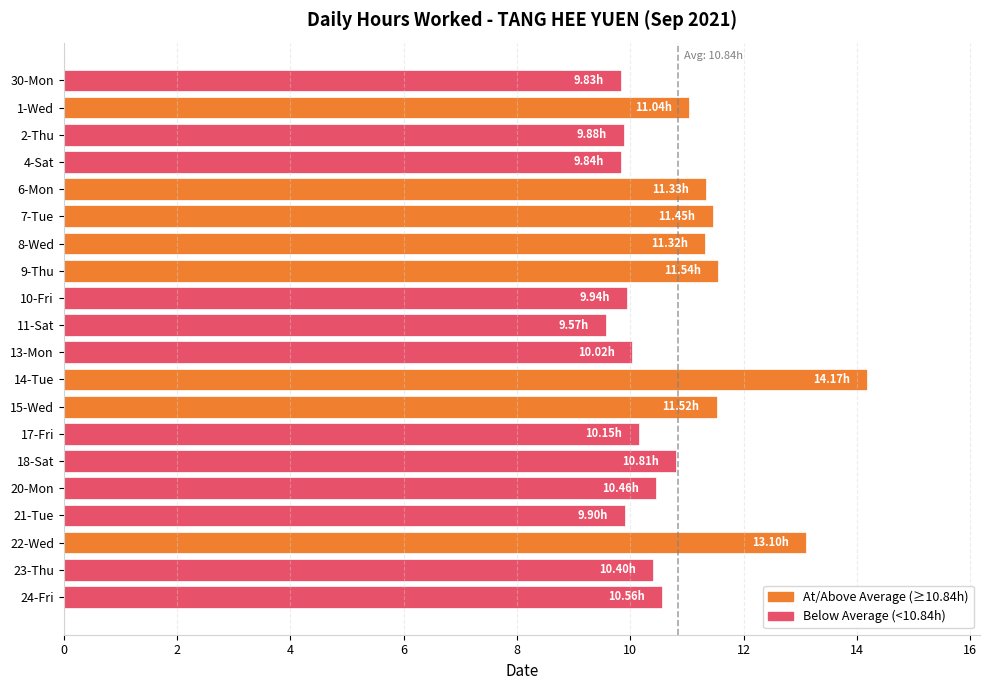

How many bars are there in total?

20